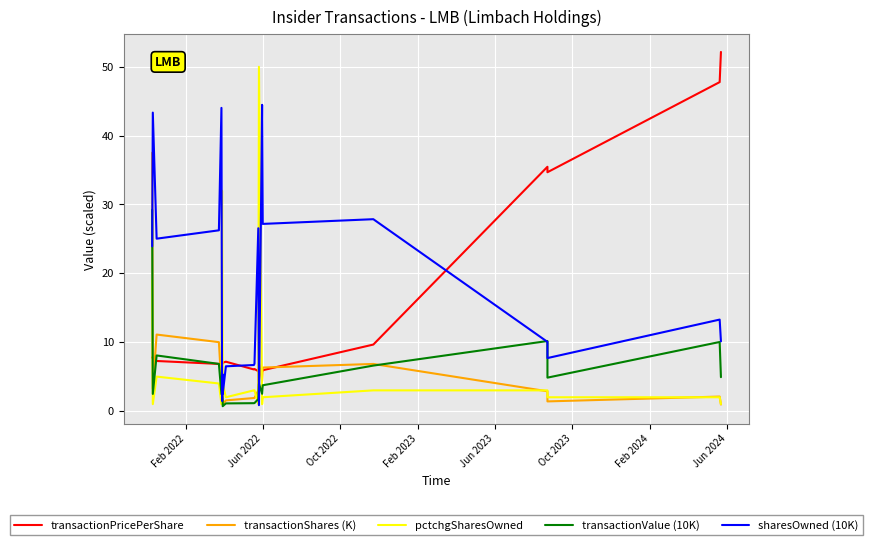

Which series has the largest range (max minus min)?

pctchgSharesOwned